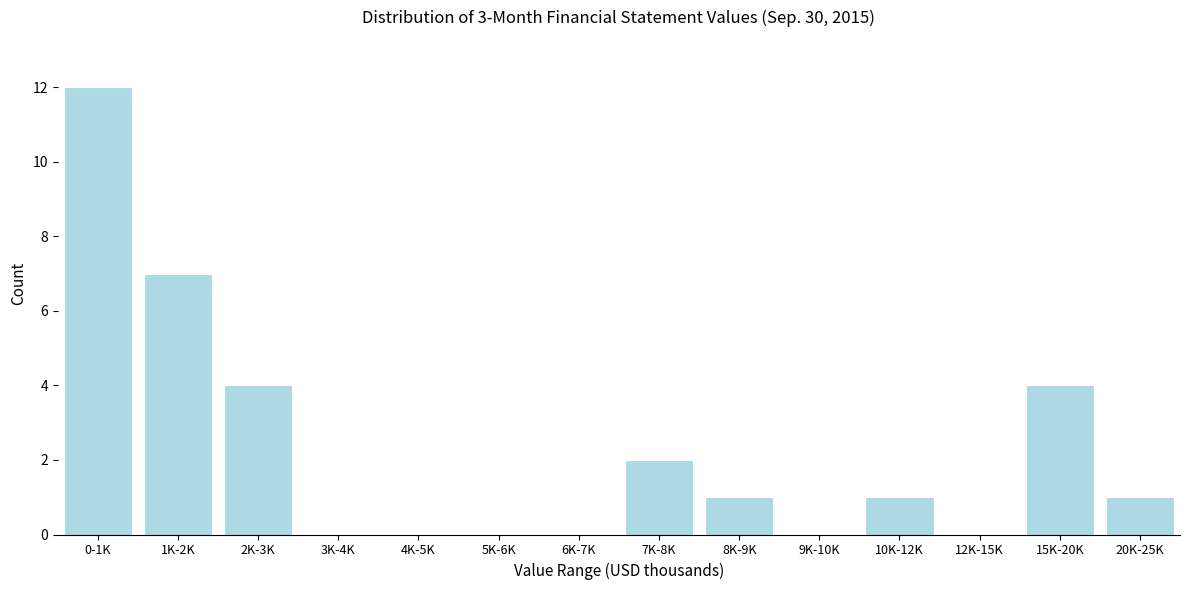

Reading left to right, extract all data points from this chart.

0-1K=12	1K-2K=7	2K-3K=4	3K-4K=0	4K-5K=0	5K-6K=0	6K-7K=0	7K-8K=2	8K-9K=1	9K-10K=0	10K-12K=1	12K-15K=0	15K-20K=4	20K-25K=1